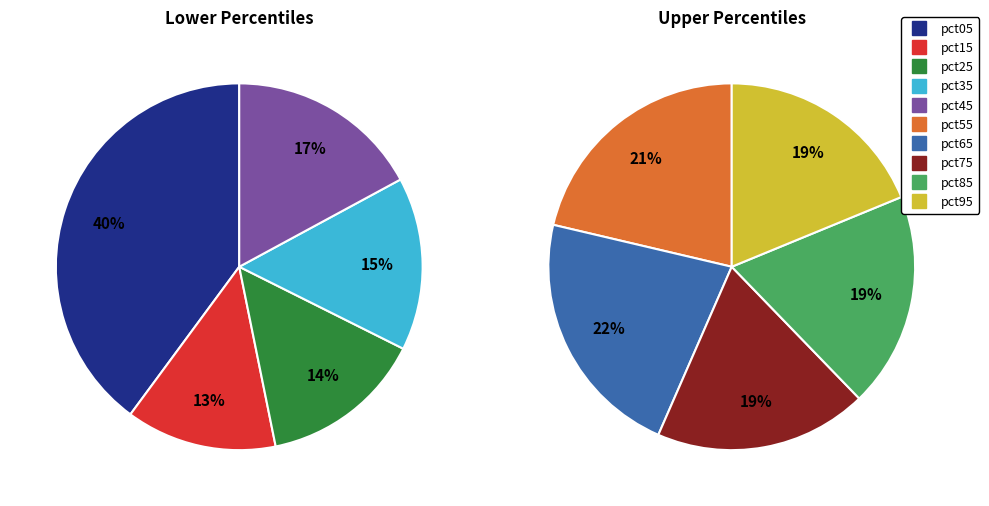

Does pct35 represent more than half of the total?

No